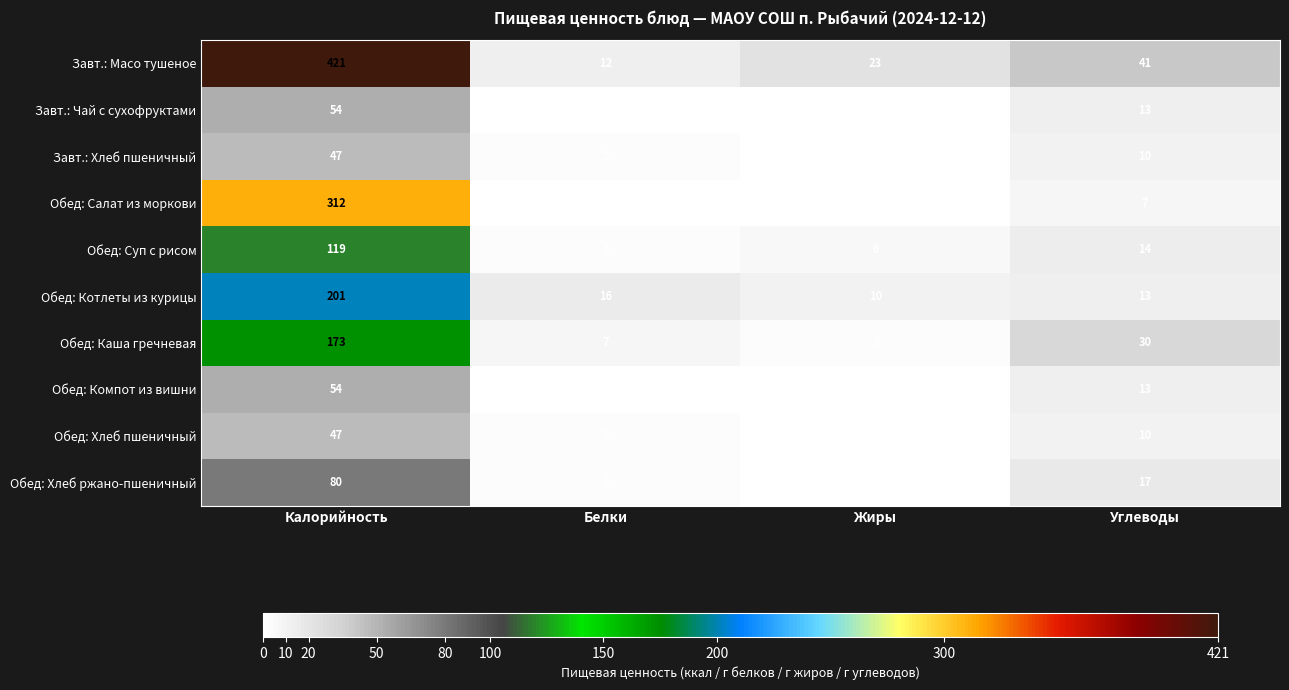

What is the difference between the second highest and second lowest values in the Обед: Компот из вишни series?

13